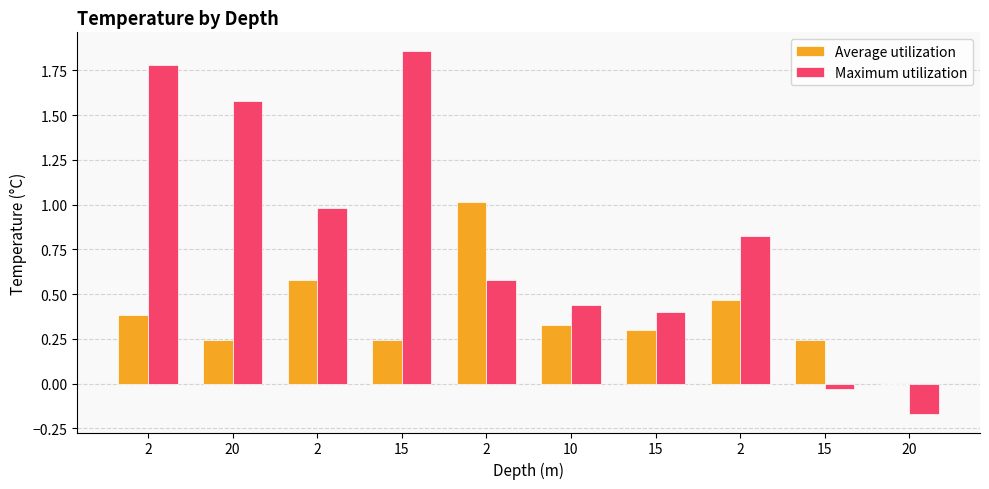

What are all the series names shown in the legend?

Average utilization, Maximum utilization